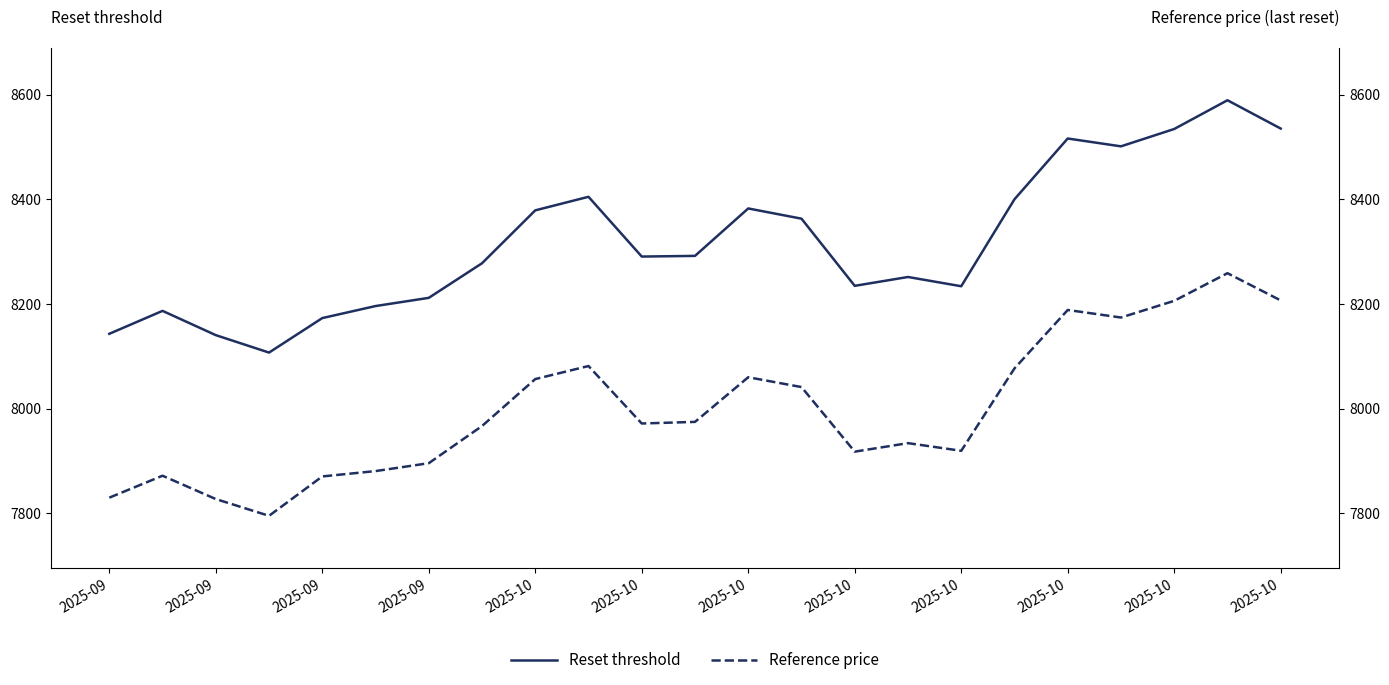

Is the value of Reference price at 2025-10 greater than the value of Reset threshold at 2025-10?

No